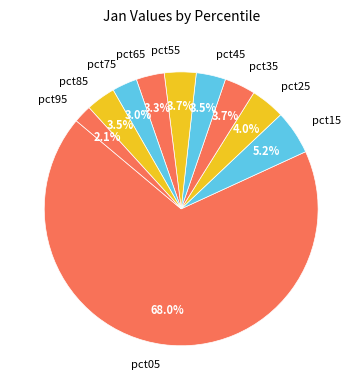

Which slice is the smallest?

pct95